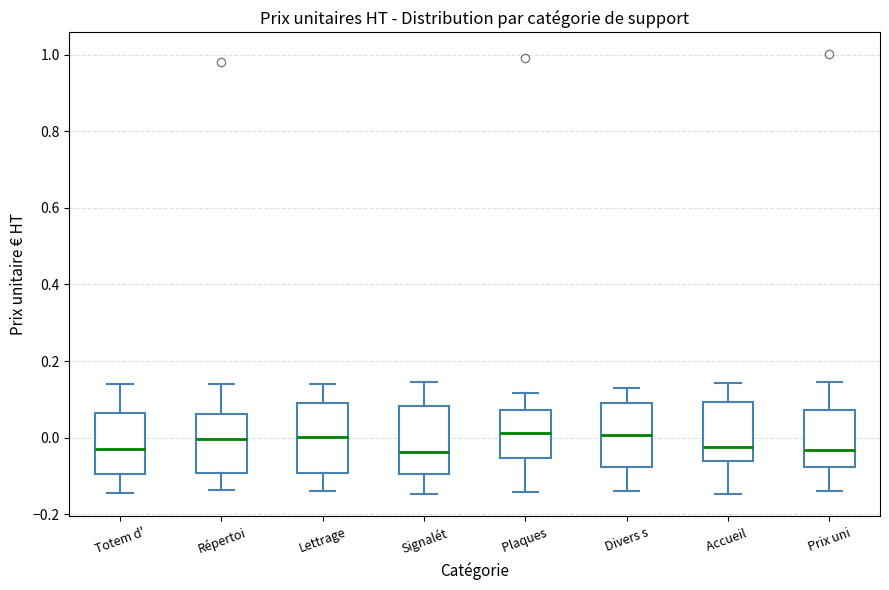

Reading left to right, transcribe this box plot: for each box, give where its median line is, the range the box spans, and where its two whiskers end, as read against the y-axis. The values are not printed on the chart, so give them approximately, as read against the axis.

Totem d': median -0.02, box -0.10 to 0.06, whiskers -0.14 to 0.14
Répertoi: median 0.00, box -0.10 to 0.06, whiskers -0.14 to 0.14
Lettrage: median 0.00, box -0.10 to 0.10, whiskers -0.14 to 0.14
Signalét: median -0.04, box -0.10 to 0.08, whiskers -0.14 to 0.14
Plaques: median 0.02, box -0.06 to 0.08, whiskers -0.14 to 0.12
Divers s: median 0.00, box -0.08 to 0.10, whiskers -0.14 to 0.12
Accueil: median -0.02, box -0.06 to 0.10, whiskers -0.14 to 0.14
Prix uni: median -0.04, box -0.08 to 0.08, whiskers -0.14 to 0.14